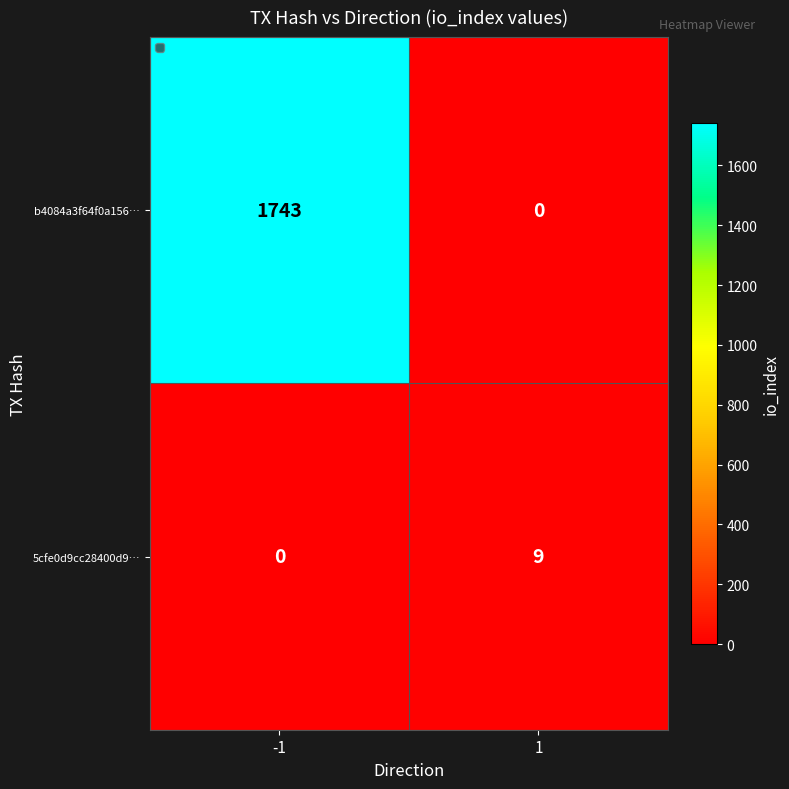

Reading right to left, extract all data points from this chart.

b4084a3f64f0a156…: 1=0	-1=1743
5cfe0d9cc28400d9…: 1=9	-1=0